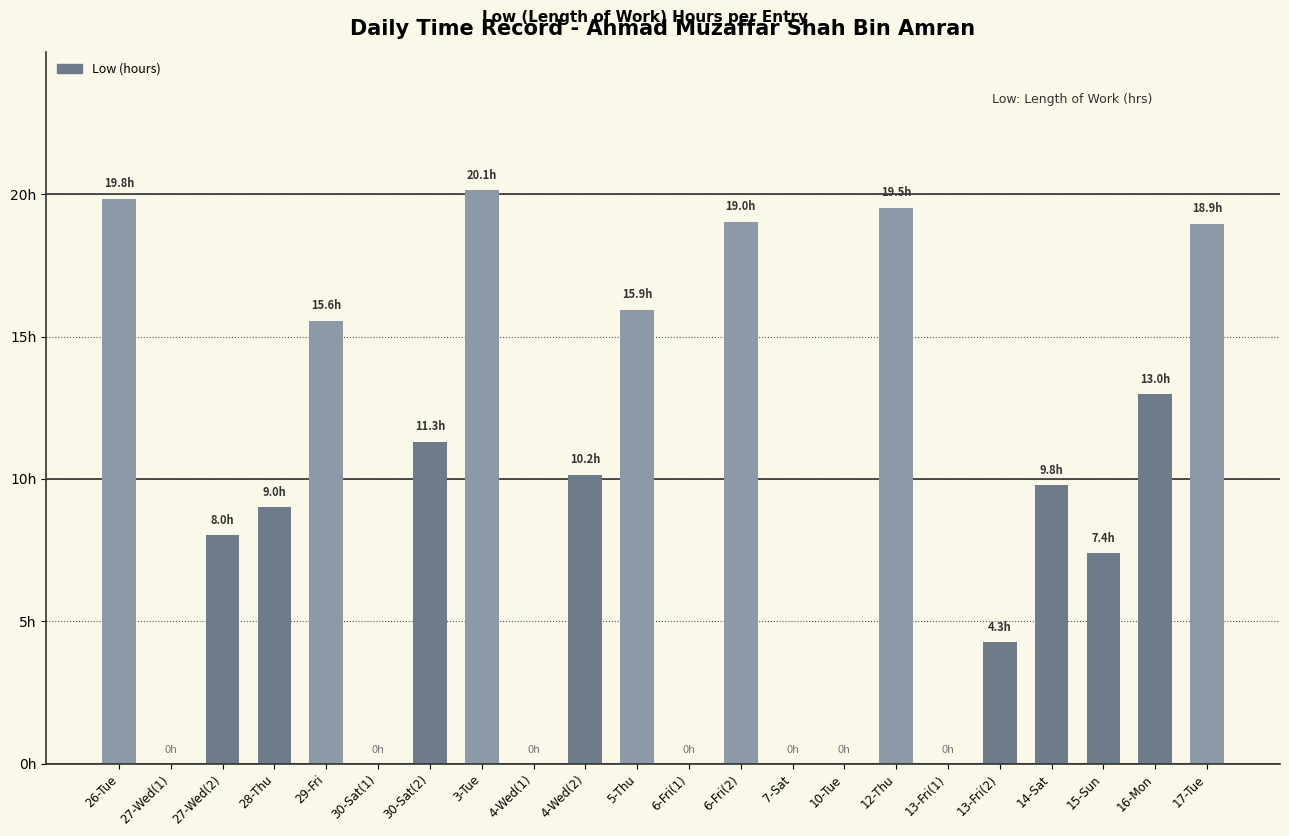

What is the difference between the maximum and second lowest values?

20.1